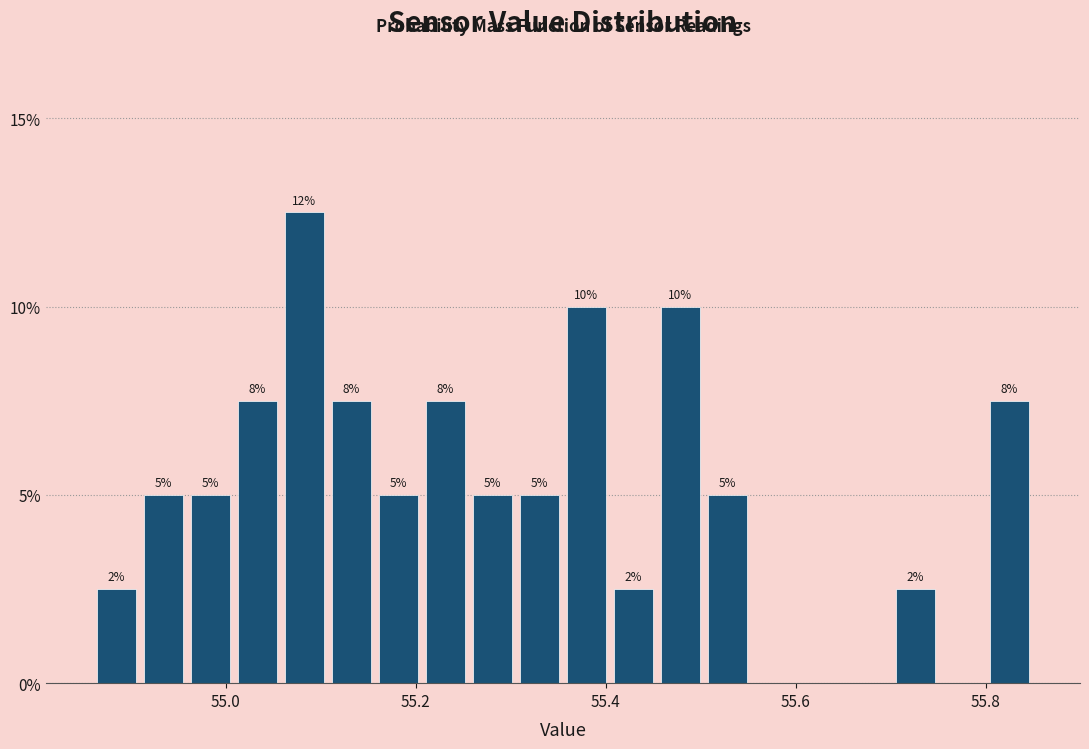

Around what value on the x-axis is the tallest bar? Give the approximate position of its centre, as read against the axis.

55.08